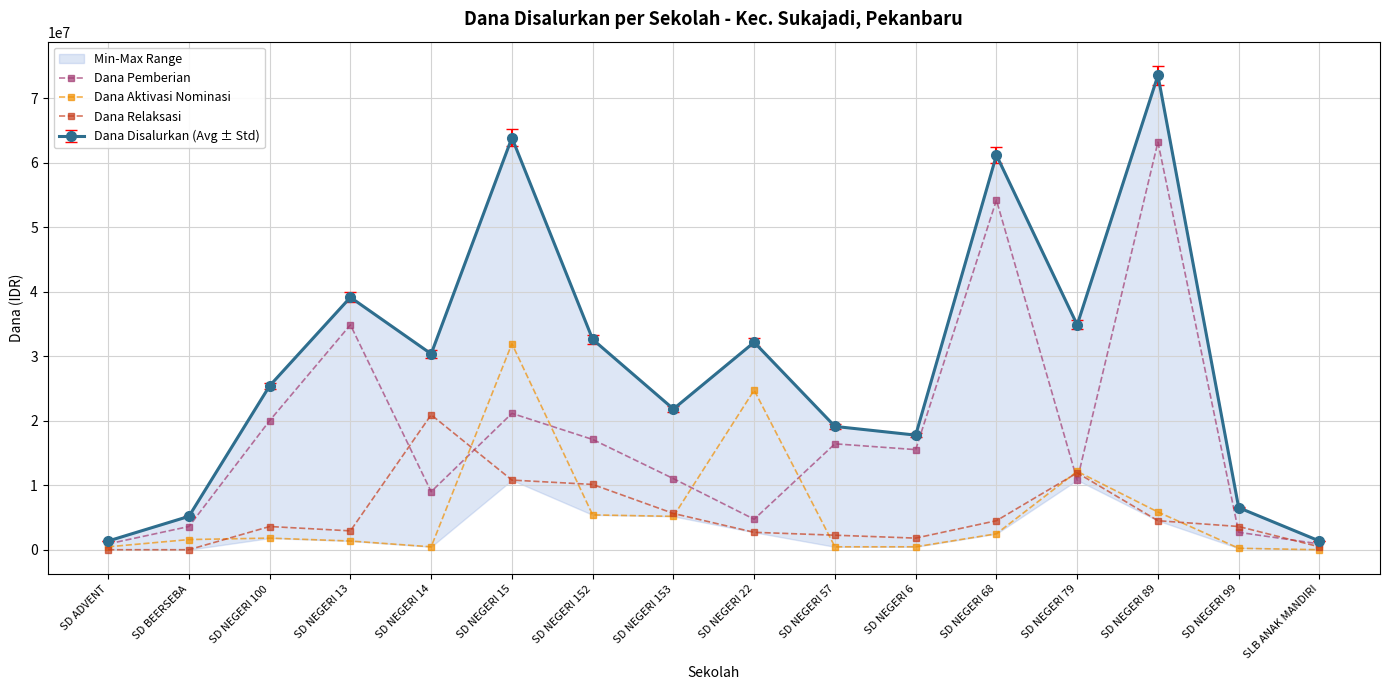

Reading left to right, extract all data points from this chart.

Dana Pemberian: SD ADVENT=900000	SD BEERSEBA=3600000	SD NEGERI 100=20025000	SD NEGERI 13=34875000	SD NEGERI 14=9000000	SD NEGERI 15=21150000	SD NEGERI 152=17100000	SD NEGERI 153=11025000	SD NEGERI 22=4725000	SD NEGERI 57=16425000	SD NEGERI 6=15525000	SD NEGERI 68=54225000	SD NEGERI 79=10800000	SD NEGERI 89=63225000	SD NEGERI 99=2700000	SLB ANAK MANDIRI=900000
Dana Aktivasi Nominasi: SD ADVENT=450000	SD BEERSEBA=1575000	SD NEGERI 100=1800000	SD NEGERI 13=1350000	SD NEGERI 14=450000	SD NEGERI 15=31950000	SD NEGERI 152=5400000	SD NEGERI 153=5175000	SD NEGERI 22=24750000	SD NEGERI 57=450000	SD NEGERI 6=450000	SD NEGERI 68=2475000	SD NEGERI 79=12150000	SD NEGERI 89=5850000	SD NEGERI 99=225000	SLB ANAK MANDIRI=0
Dana Relaksasi: SD ADVENT=0	SD BEERSEBA=0	SD NEGERI 100=3600000	SD NEGERI 13=2925000	SD NEGERI 14=20925000	SD NEGERI 15=10800000	SD NEGERI 152=10125000	SD NEGERI 153=5625000	SD NEGERI 22=2700000	SD NEGERI 57=2250000	SD NEGERI 6=1800000	SD NEGERI 68=4500000	SD NEGERI 79=11925000	SD NEGERI 89=4500000	SD NEGERI 99=3600000	SLB ANAK MANDIRI=450000